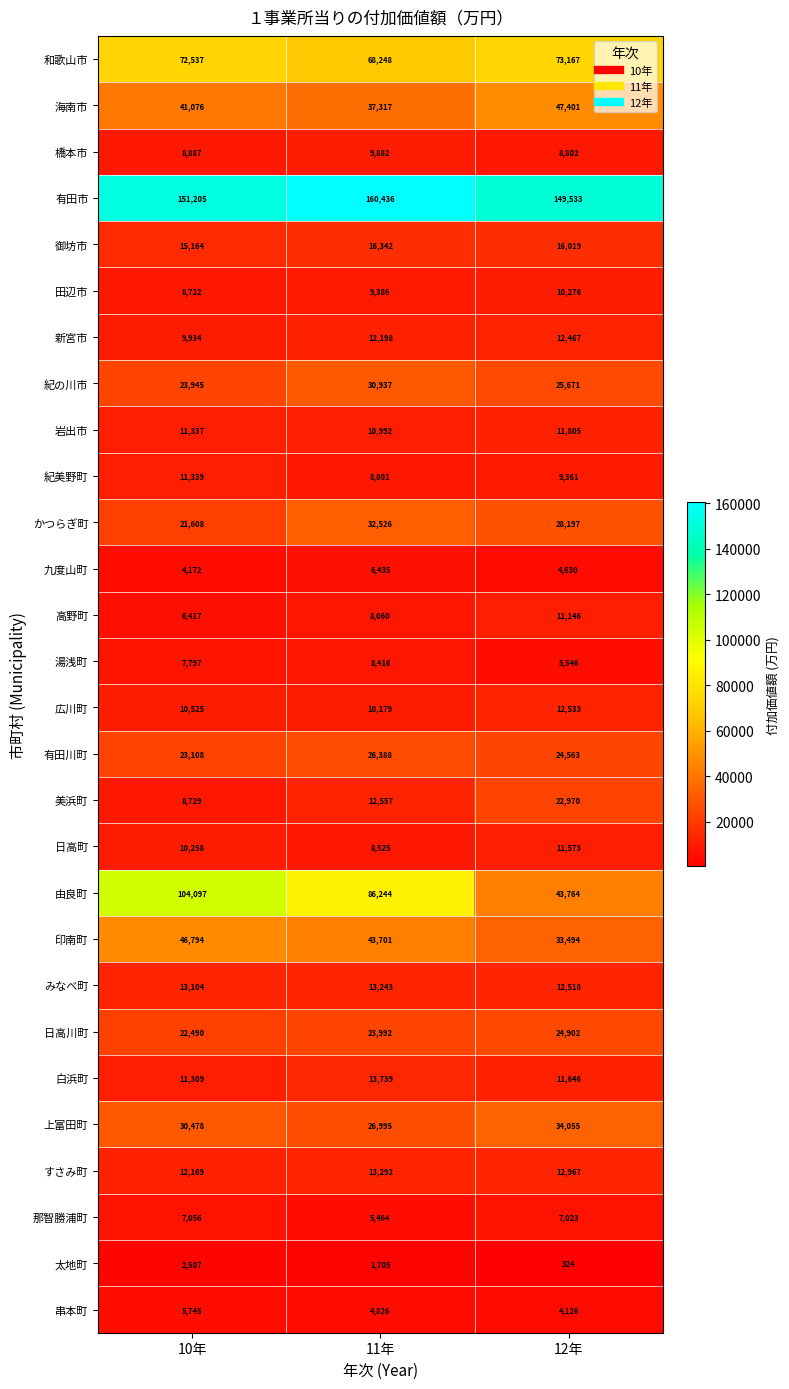

What is the maximum value shown in the chart?

160436